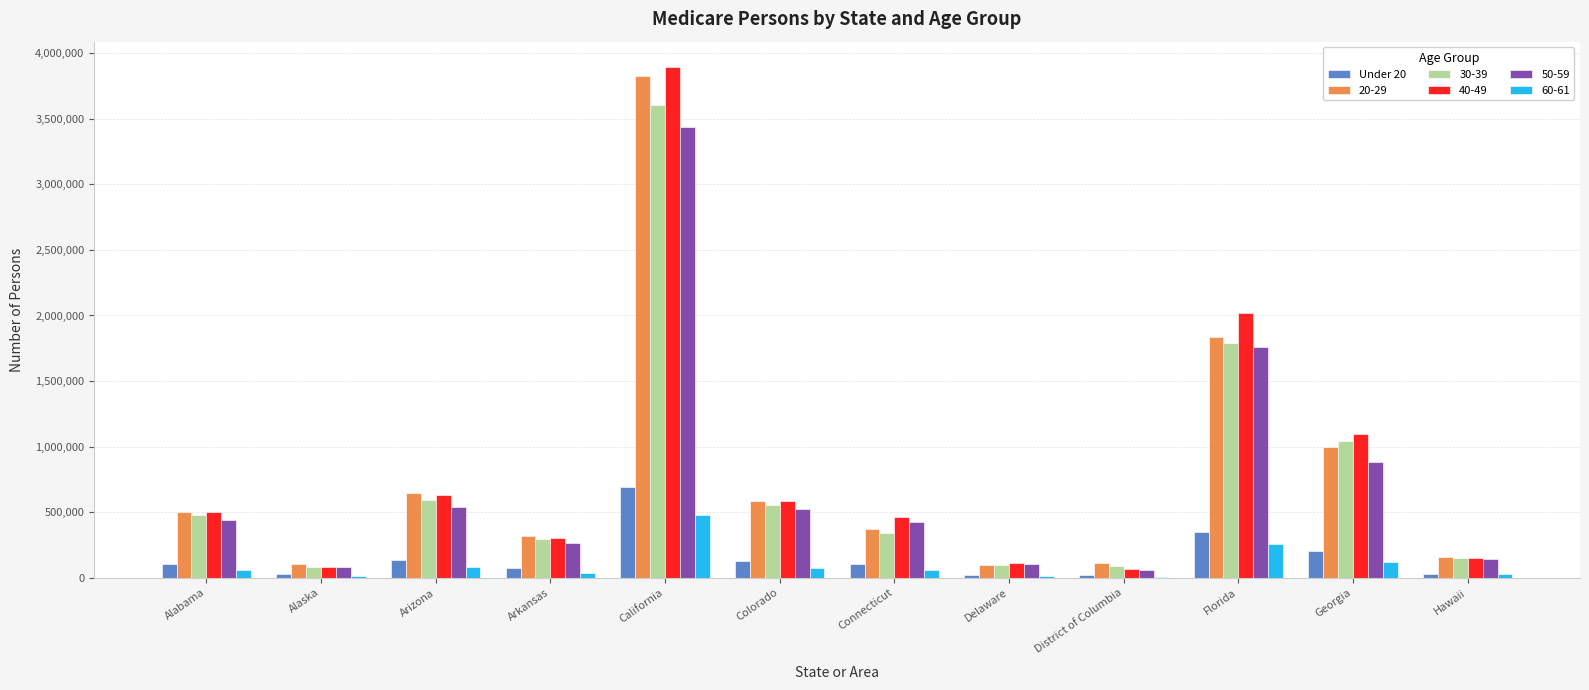

The value of 30-39 at Alabama is 779588. True or false?

False